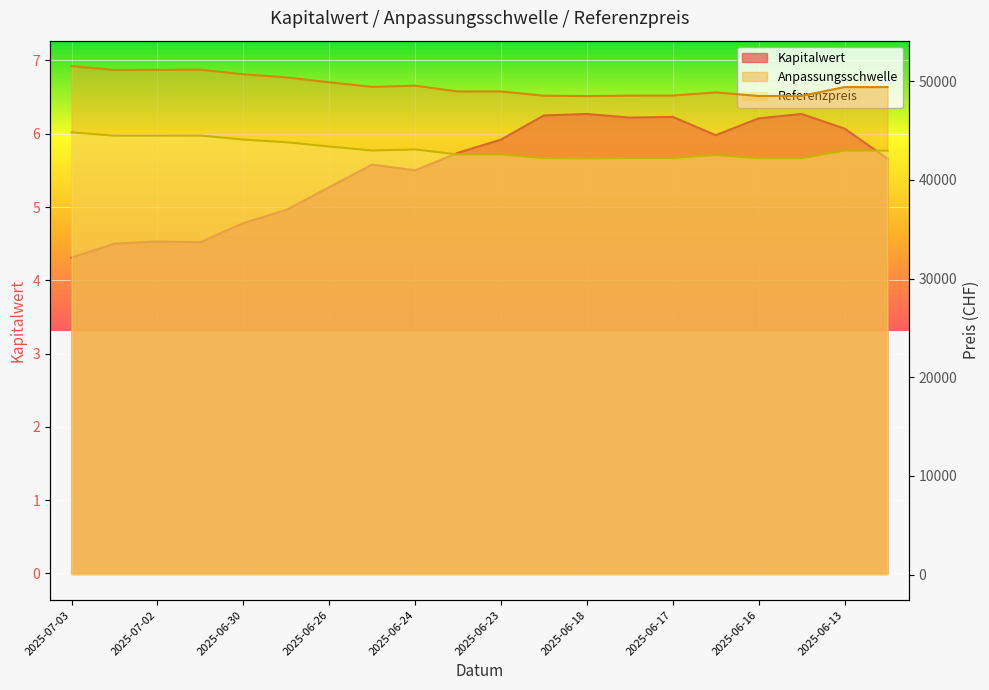

Where is the first local maximum for Anpassungsschwelle?

2025-07-01